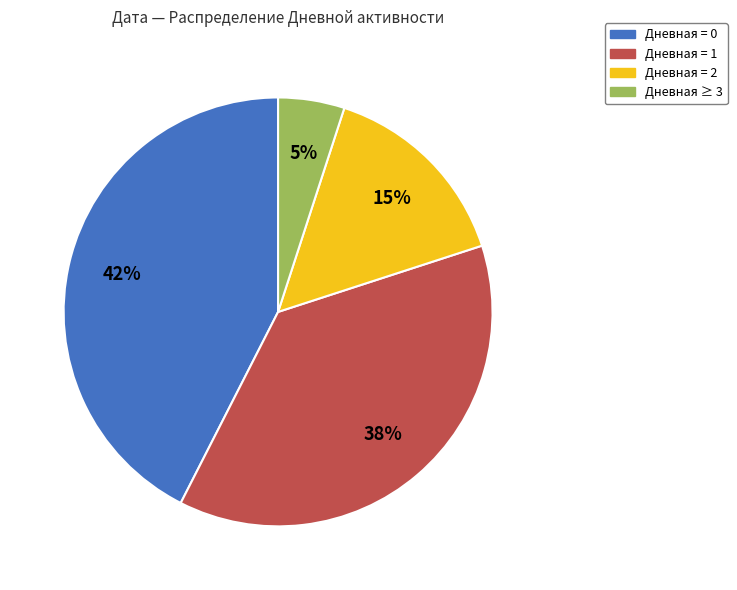

Is there a majority slice in this chart?

No